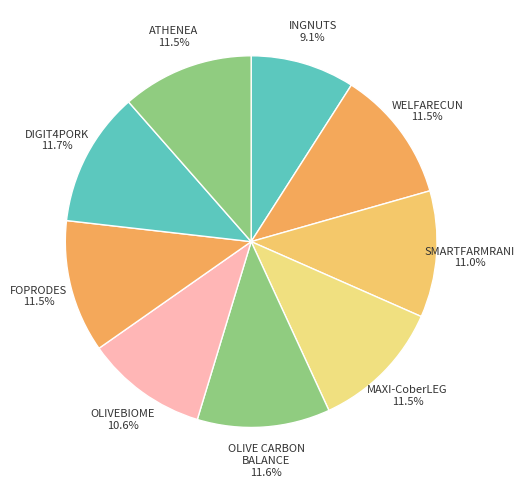

Is there any slice that represents more than half of the pie?

No